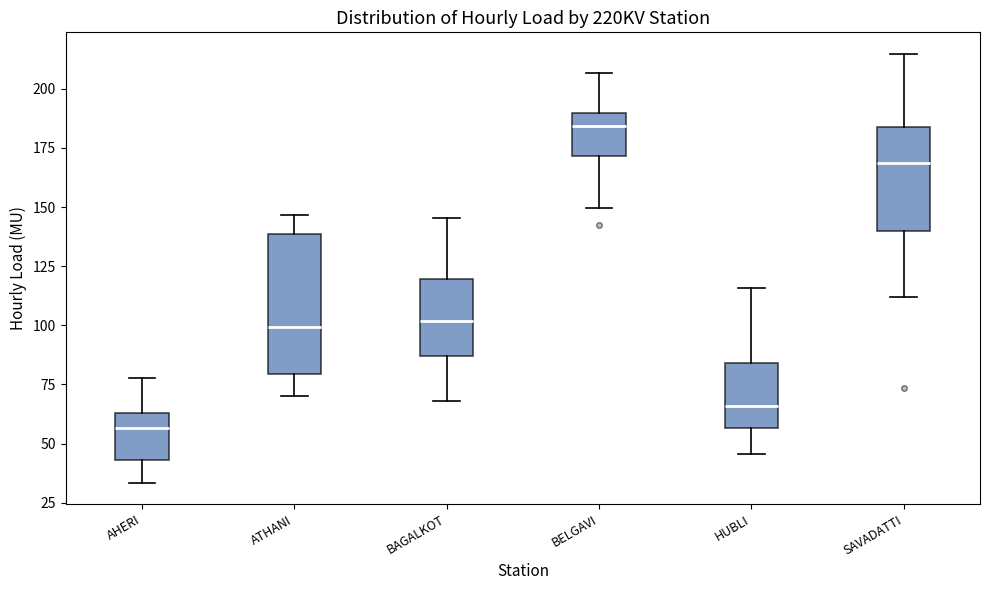

Comparing the boxes themselves (not the whiskers), which one is the tallest?

ATHANI